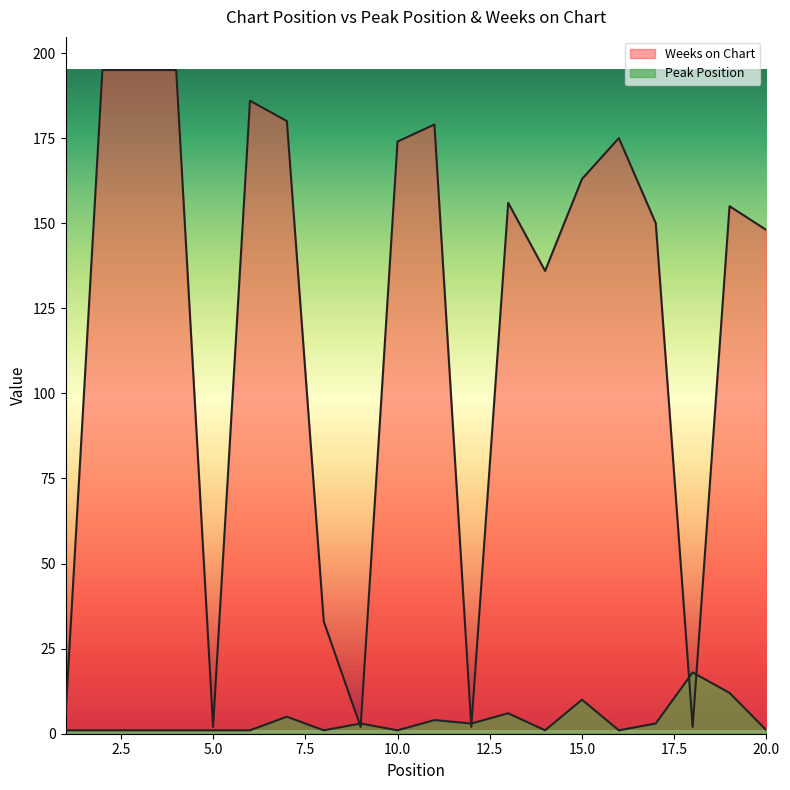

The Weeks on Chart series shows 5 at 1. True or false?

True